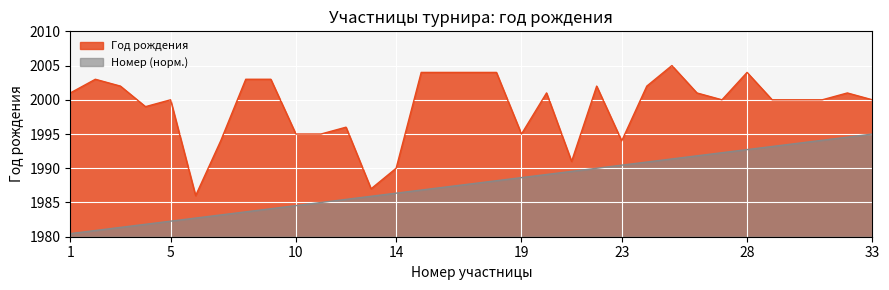

Is it true that Номер equals 1980.5 at 1?

True